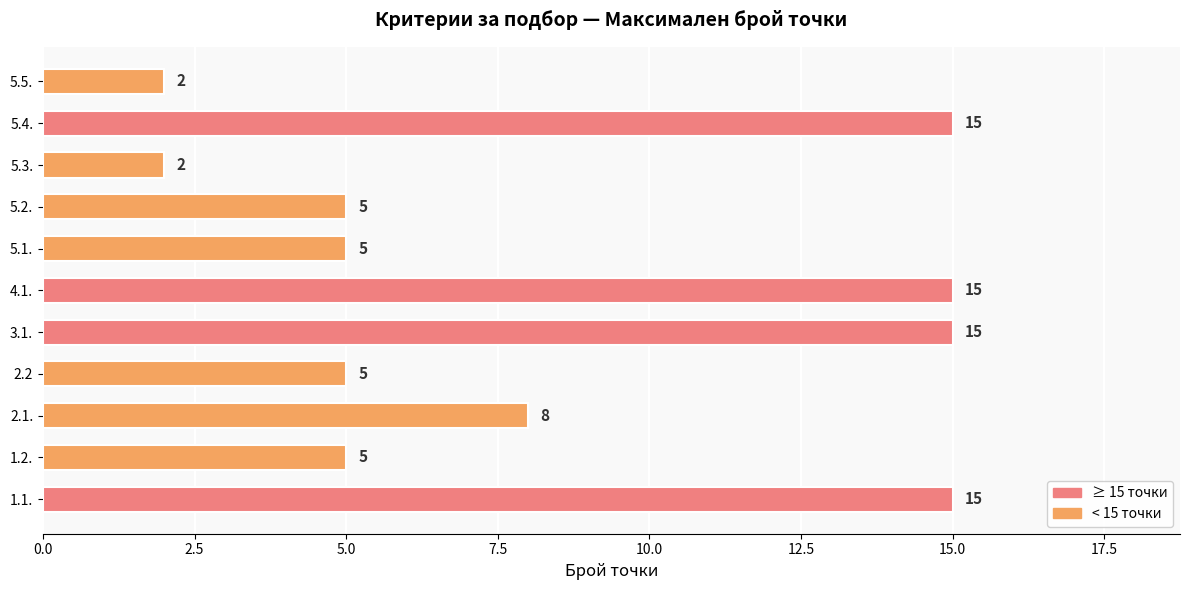

True or false: the data shows 5 at 5.2..

True